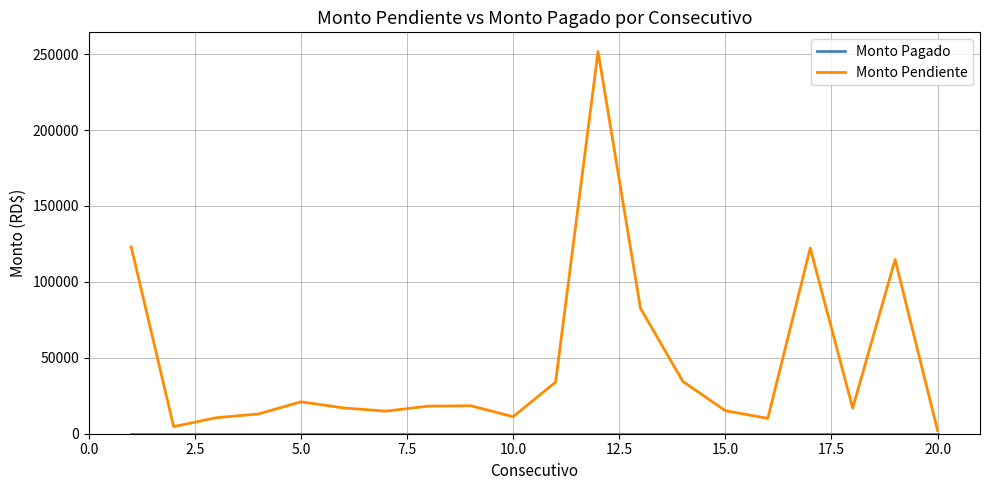

Which series has the largest total across all categories?

Monto Pendiente